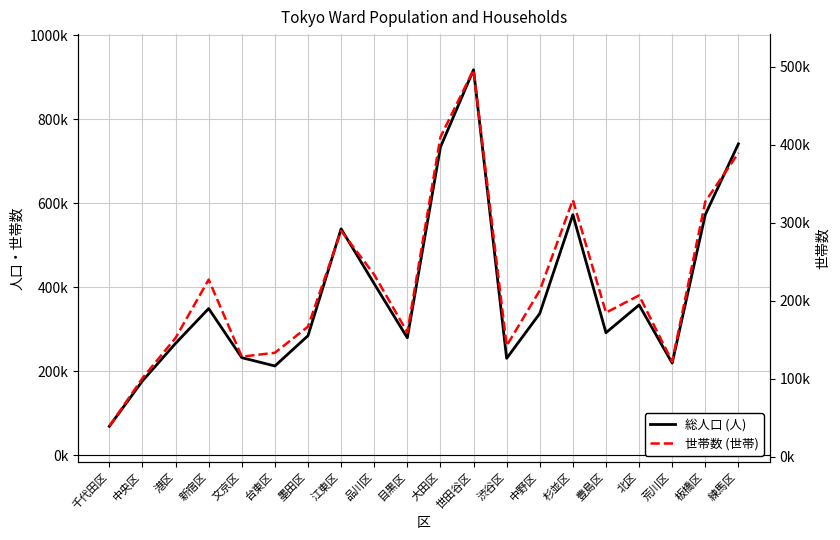

What is the label of the 11th point from the right?

目黒区